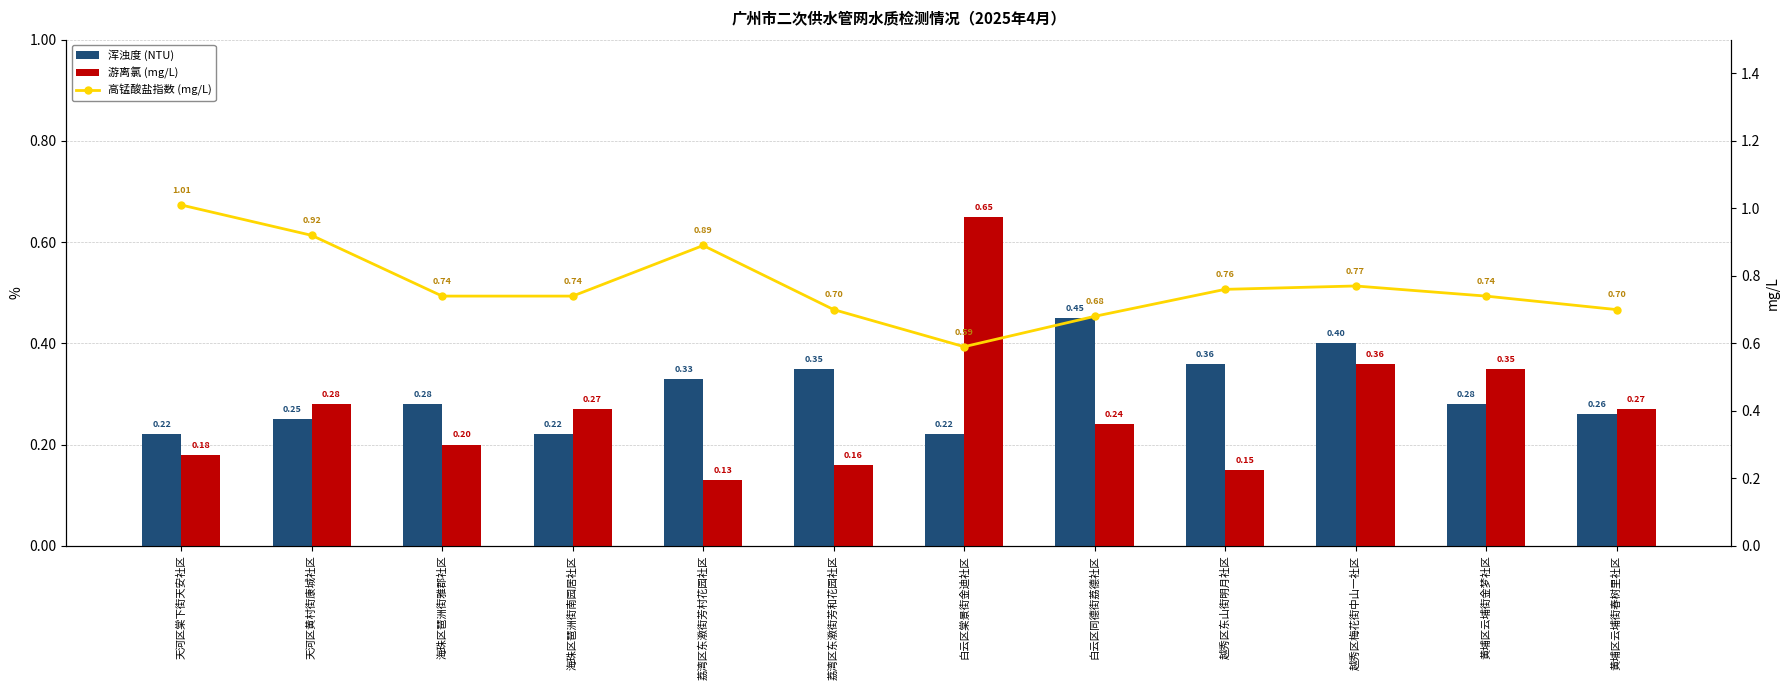

List the series in order of their peak value, lowest first.

浑浊度 (NTU), 游离氯 (mg/L), 高锰酸盐指数 (mg/L)